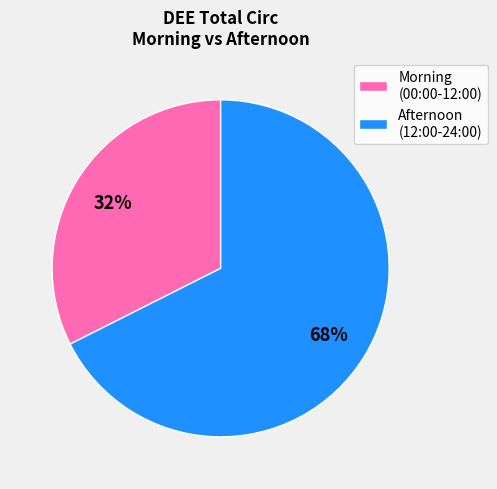

To the nearest percent, what is the combined percentage of Afternoon (12:00-24:00) and Morning (00:00-12:00)?

100%